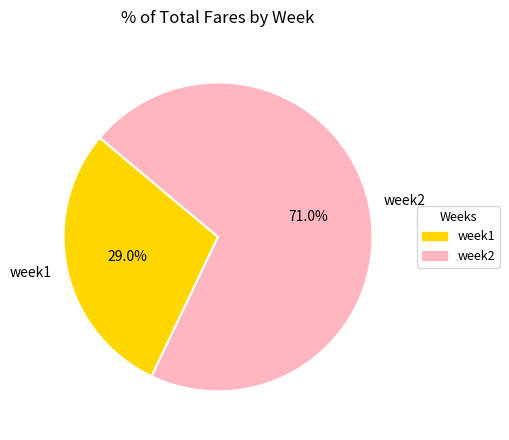

Is it true that week1 is 37% of the pie?

False